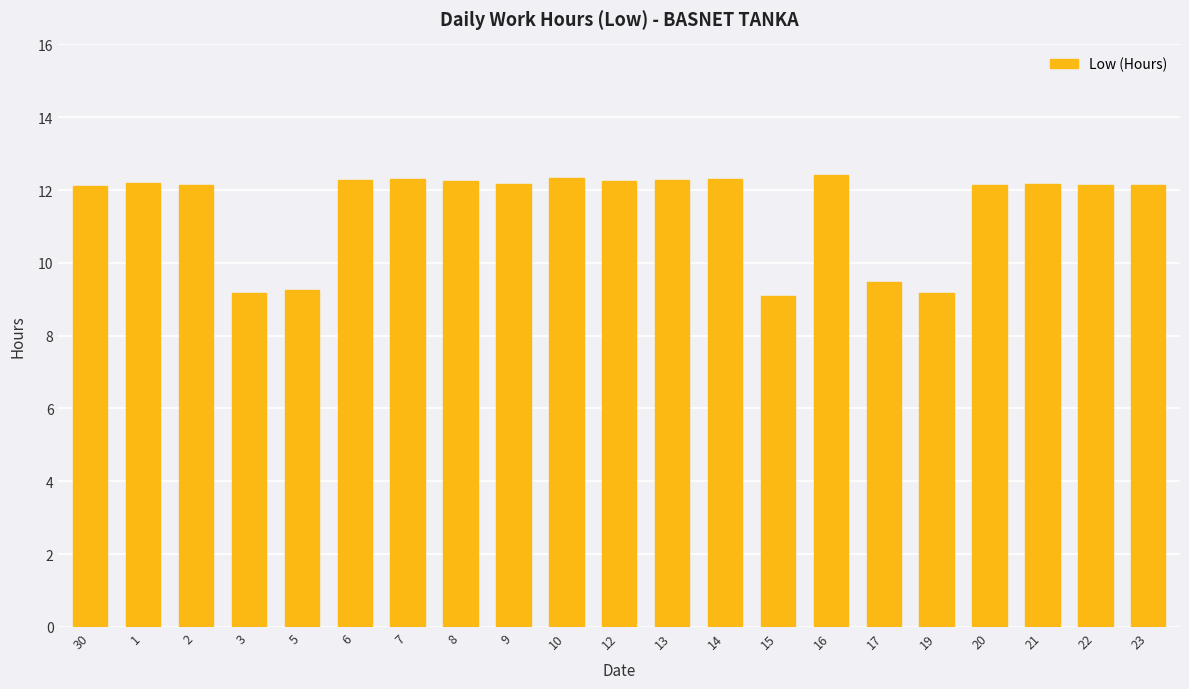

How many bars are there in total?

21